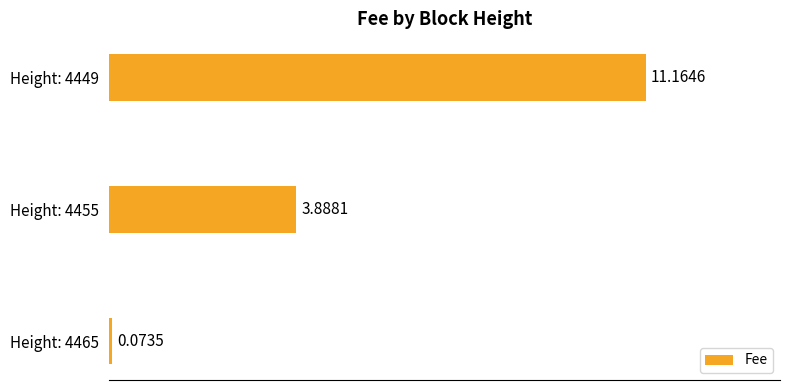

Rank the categories by value from highest to lowest.

Height: 4449, Height: 4455, Height: 4465